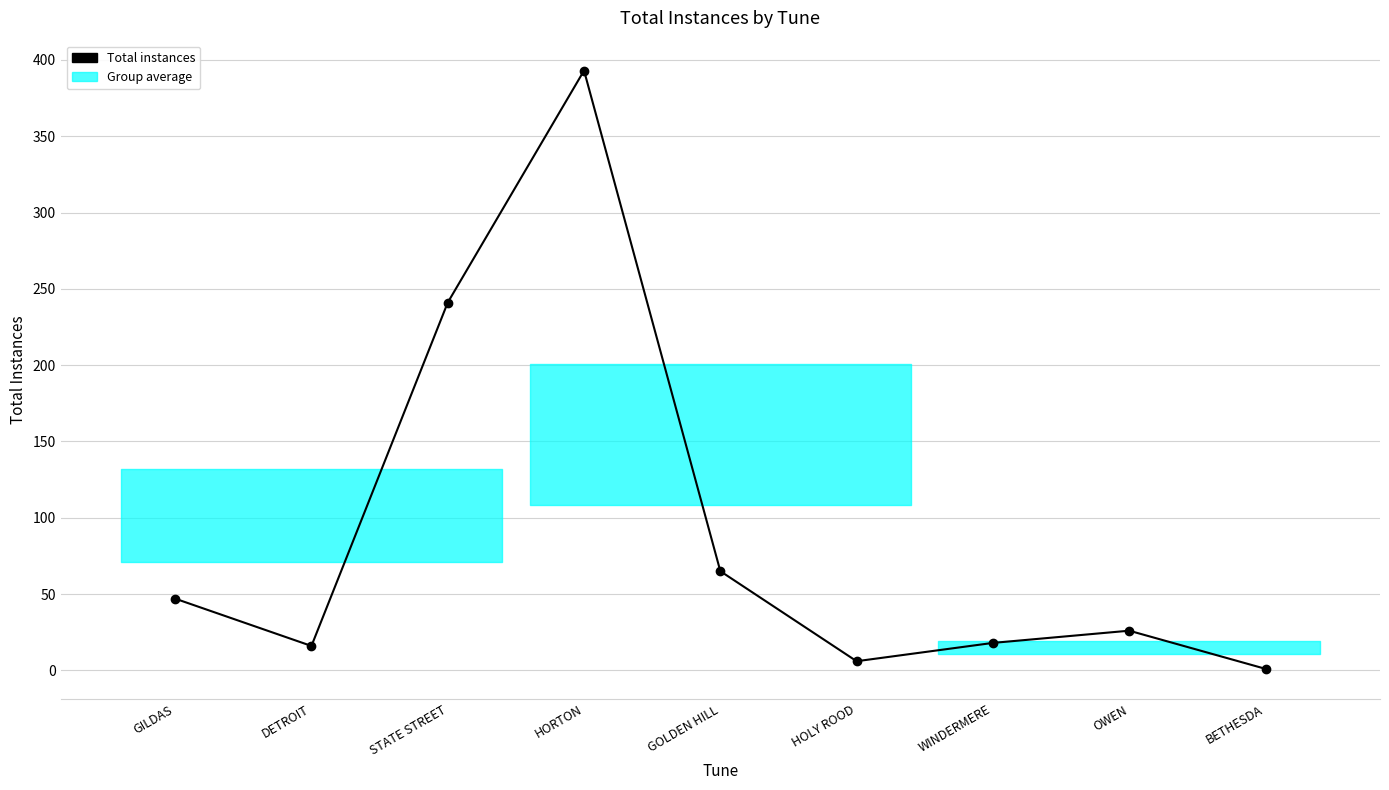

What is the ratio of the value at OWEN to the value at GOLDEN HILL?

0.4